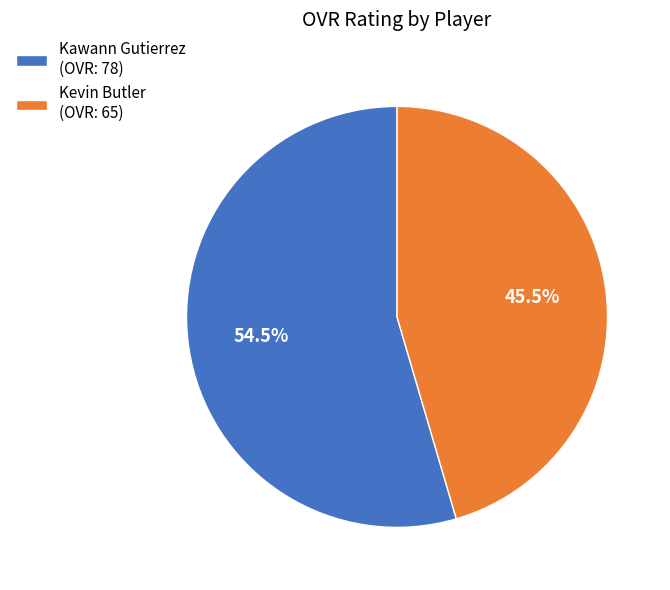

How many segments does this pie chart have?

2